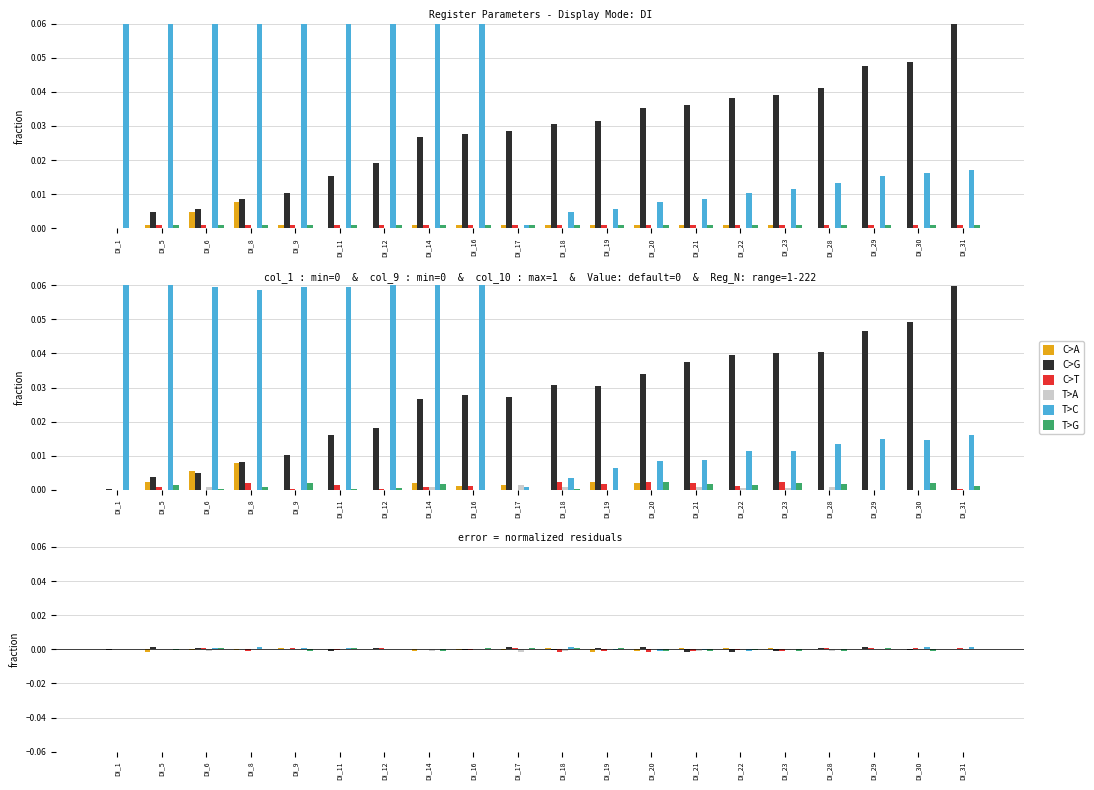

What is the maximum value shown in the chart?

0.1